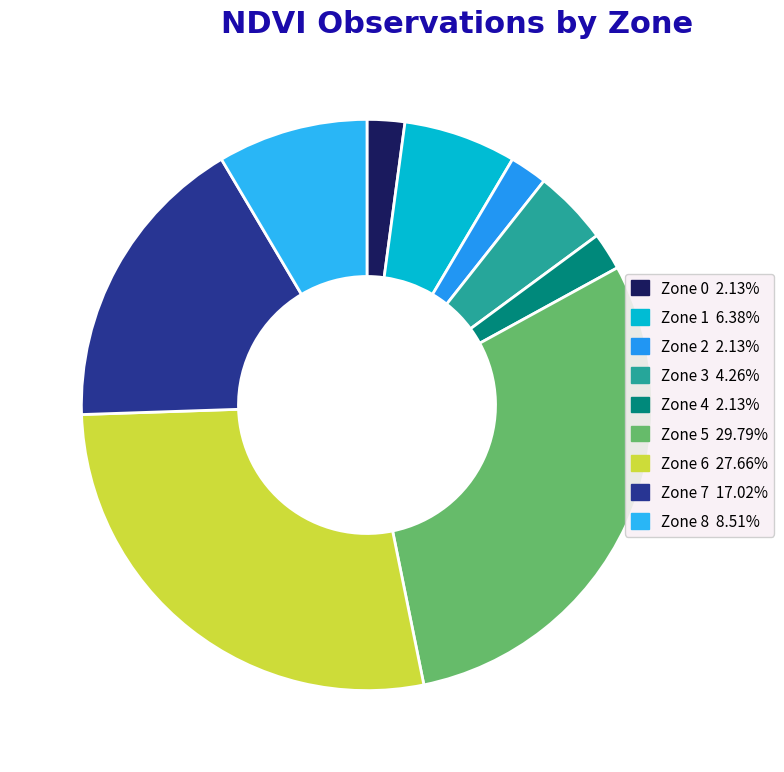

Count the number of slices in the pie.

9